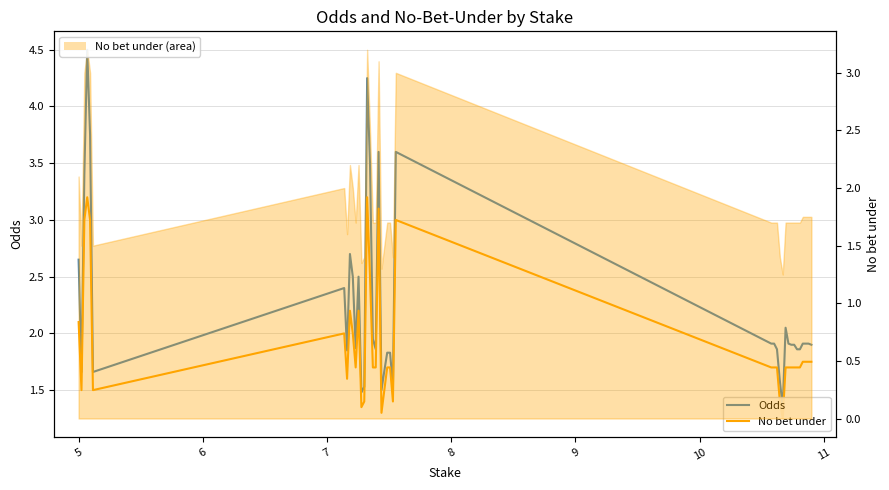

Which category has the highest value in the No bet under series?

7